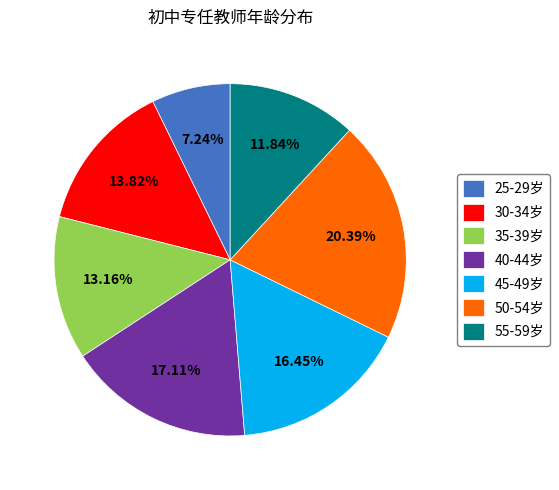

True or false: 35-39岁 accounts for 20% of the total.

False